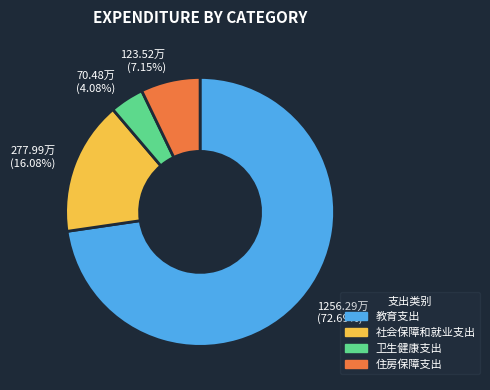

Rank the categories by value from lowest to highest.

70.48万 (4.08%), 123.52万 (7.15%), 277.99万 (16.08%), 1256.29万 (72.69%)